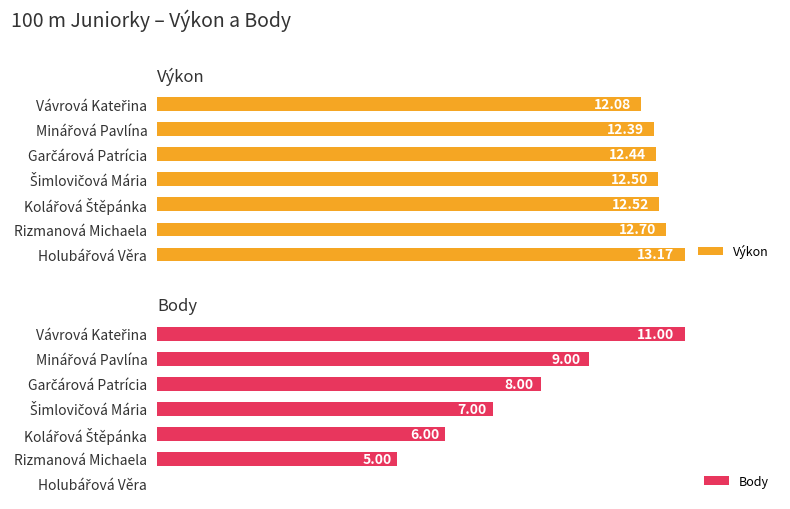

What is the difference between the highest and lowest values at Šimlovičová Mária?

5.5